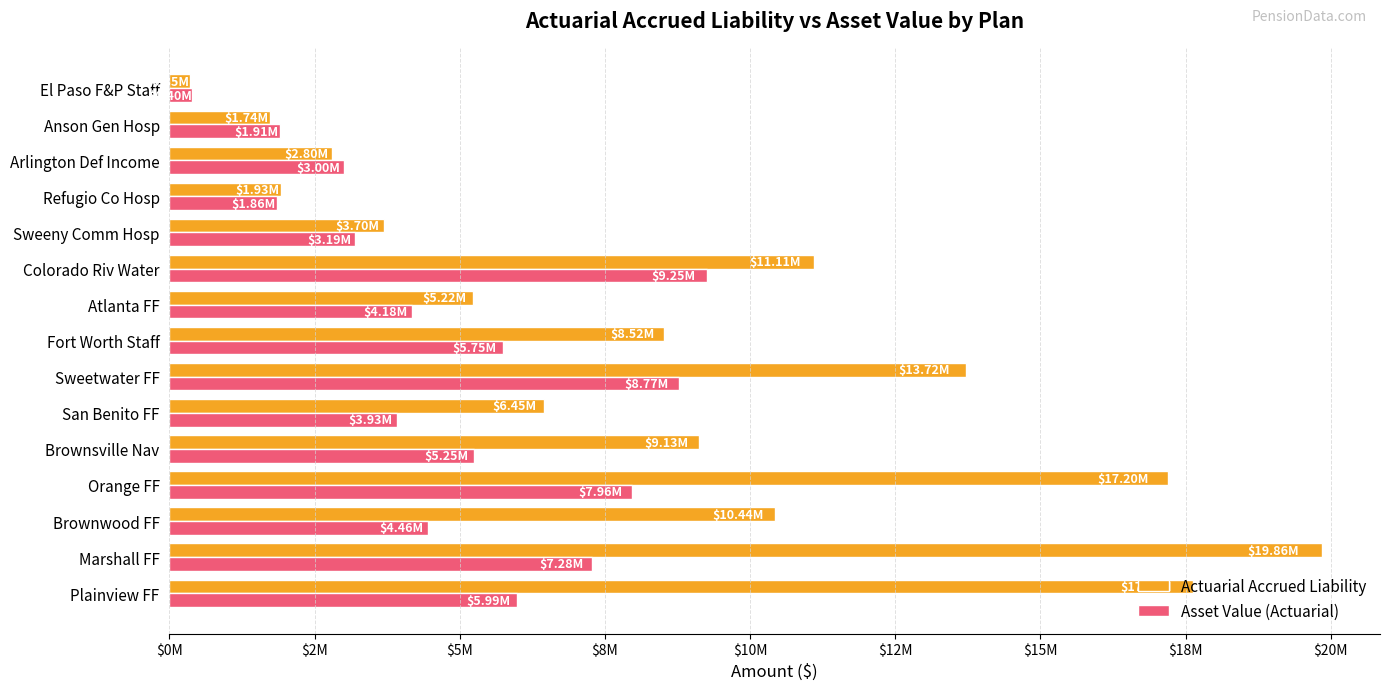

What are all the series names shown in the legend?

Actuarial Accrued Liability, Asset Value (Actuarial)